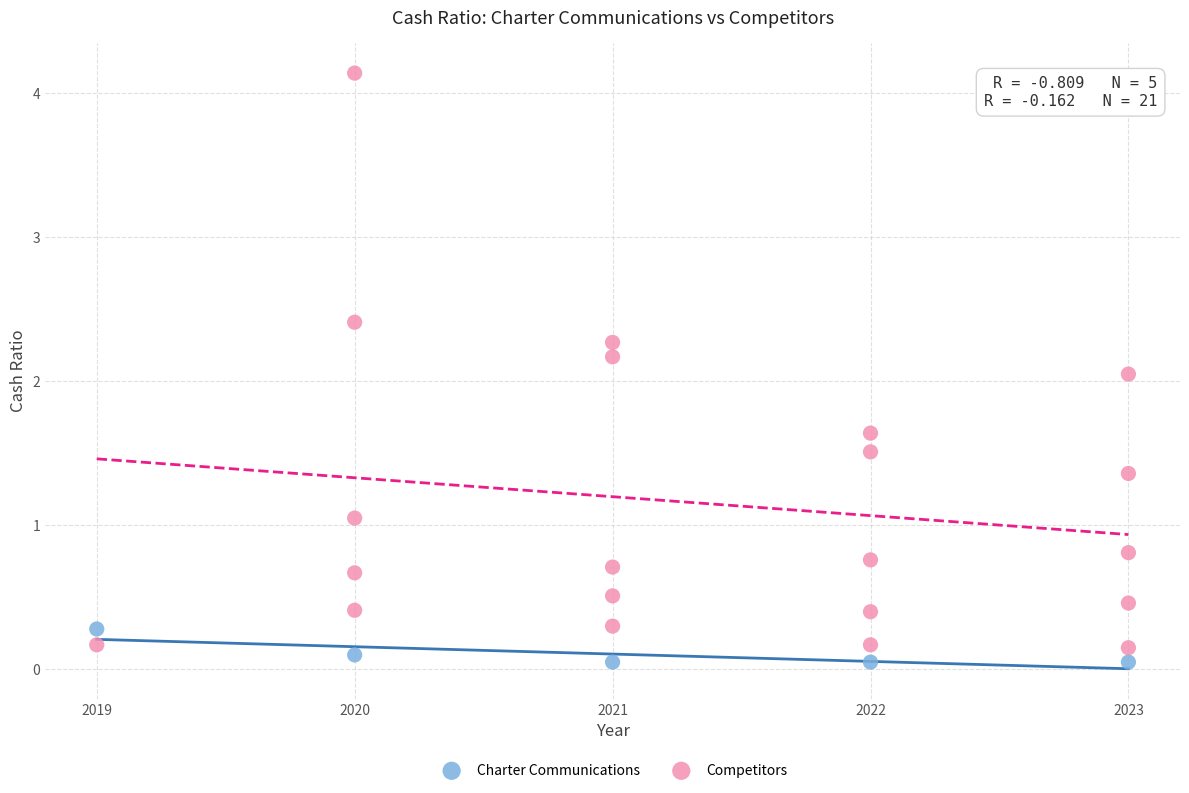

Which series contains the lowest Y value?

Charter Communications